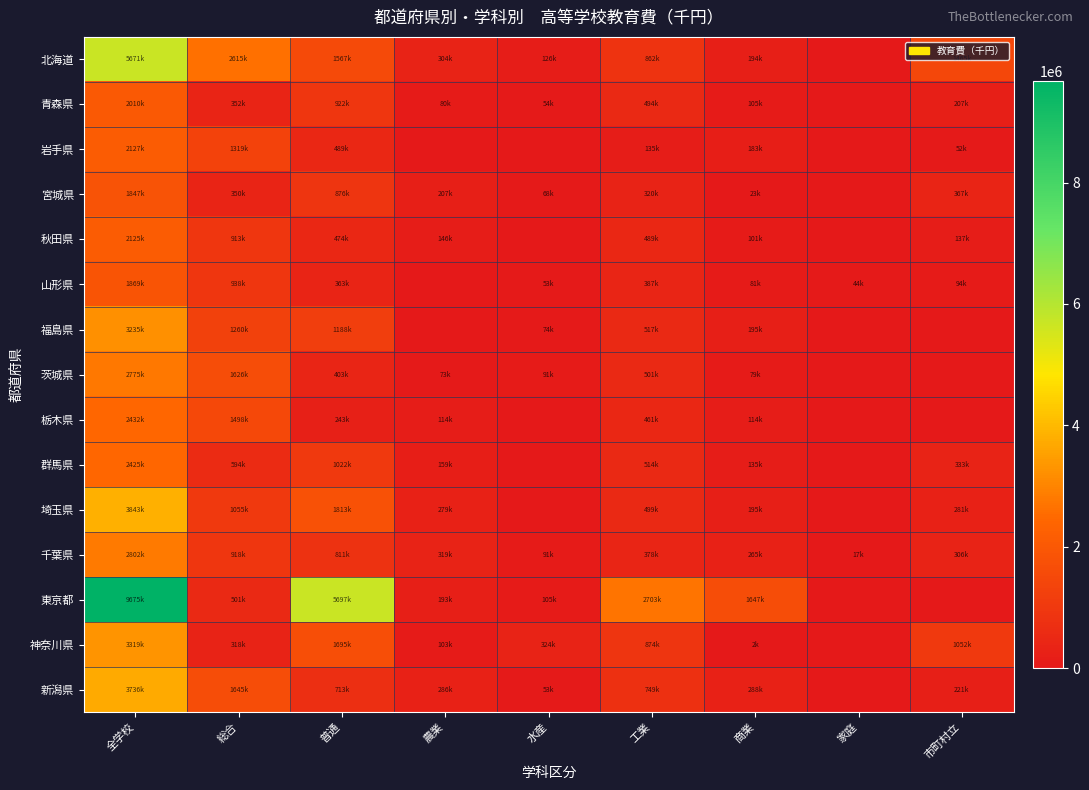

Reading left to right, list all the values displayed in this chart.

北海道: 全学校=5671609	総合=2615800	普通=1567760	農業=304801	水産=126175	工業=862506	商業=194567	家庭=0	市町村立=1465848
青森県: 全学校=2010700	総合=352827	普通=922994	農業=80344	水産=54782	工業=494124	商業=105629	家庭=0	市町村立=207706
岩手県: 全学校=2127327	総合=1319681	普通=489395	農業=0	水産=0	工業=135003	商業=183248	家庭=0	市町村立=52917
宮城県: 全学校=1847069	総合=350830	普通=876509	農業=207682	水産=68308	工業=320125	商業=23615	家庭=0	市町村立=367319
秋田県: 全学校=2125636	総合=913319	普通=474171	農業=146913	水産=0	工業=489745	商業=101489	家庭=0	市町村立=137062
山形県: 全学校=1869222	総合=938578	普通=363629	農業=0	水産=53561	工業=387488	商業=81803	家庭=44163	市町村立=94695
福島県: 全学校=3235789	総合=1260144	普通=1188092	農業=0	水産=74431	工業=517248	商業=195874	家庭=0	市町村立=0
茨城県: 全学校=2775737	総合=1626314	普通=403928	農業=73165	水産=91355	工業=501055	商業=79920	家庭=0	市町村立=0
栃木県: 全学校=2432800	総合=1498069	普通=243898	農業=114656	水産=0	工業=461755	商業=114422	家庭=0	市町村立=0
群馬県: 全学校=2425789	総合=594289	普通=1022319	農業=159423	水産=0	工業=514711	商業=135047	家庭=0	市町村立=333130
埼玉県: 全学校=3843703	総合=1055697	普通=1813406	農業=279246	水産=0	工業=499881	商業=195473	家庭=0	市町村立=281660
千葉県: 全学校=2802824	総合=918986	普通=811832	農業=319596	水産=91615	工業=378256	商業=265521	家庭=17018	市町村立=306900
東京都: 全学校=9675200	総合=501138	普通=5697834	農業=193126	水産=105935	工業=2703698	商業=1647876	家庭=0	市町村立=0
神奈川県: 全学校=3319422	総合=318892	普通=1695523	農業=103190	水産=324631	工業=874885	商業=2301	家庭=0	市町村立=1052799
新潟県: 全学校=3736443	総合=1645697	普通=713791	農業=286145	水産=53196	工業=749200	商業=288414	家庭=0	市町村立=221850